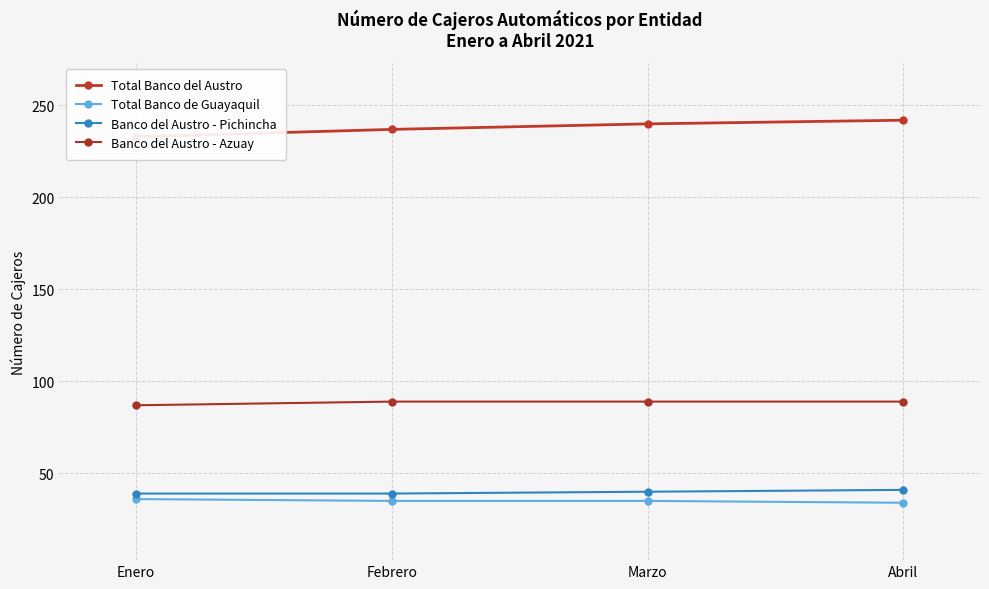

How many values in the Total Banco de Guayaquil series are below 35?

1